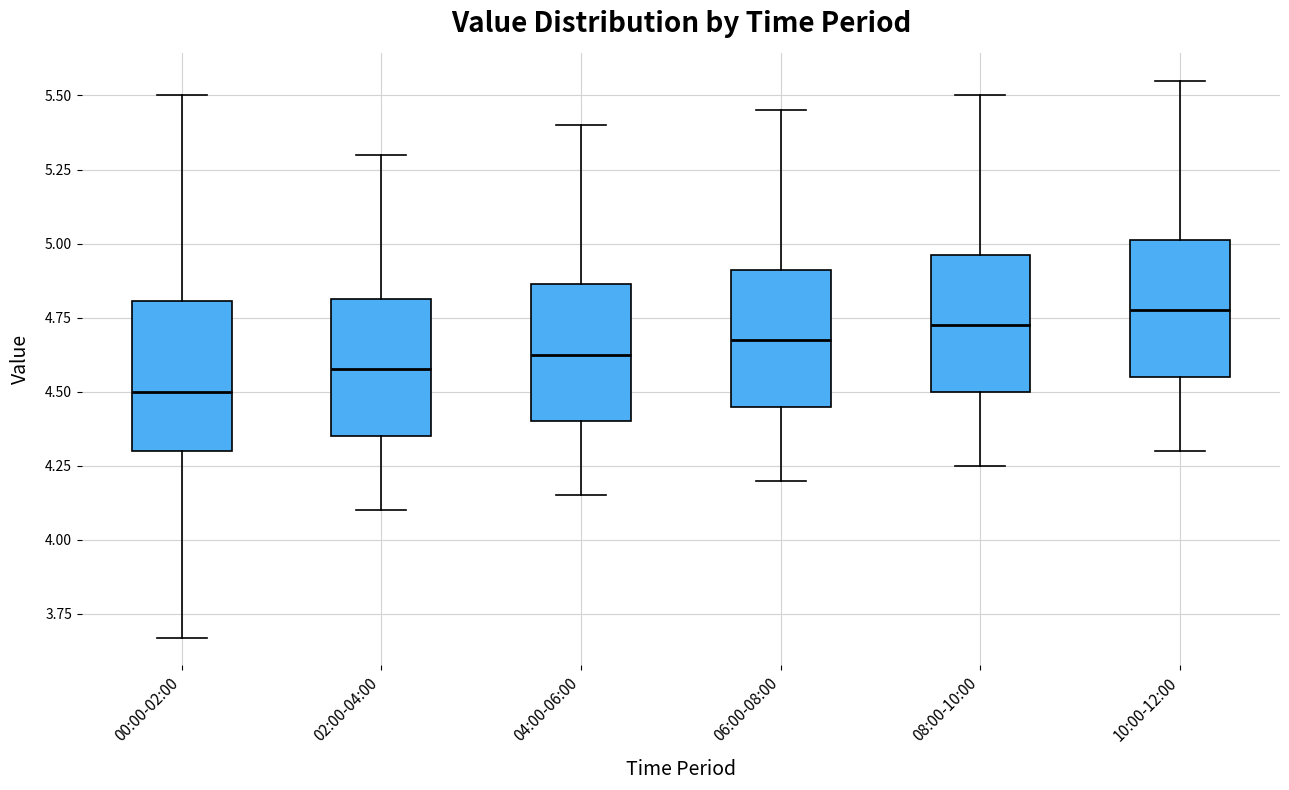

Which box's median line is the lowest?

00:00-02:00